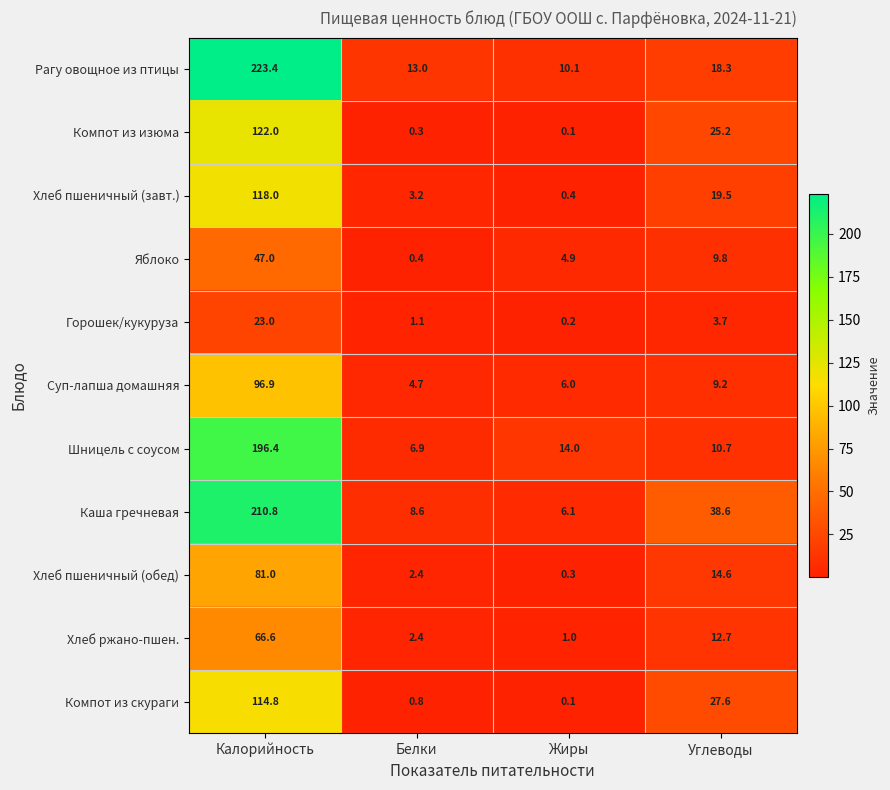

What is the minimum value shown in the chart?

0.1